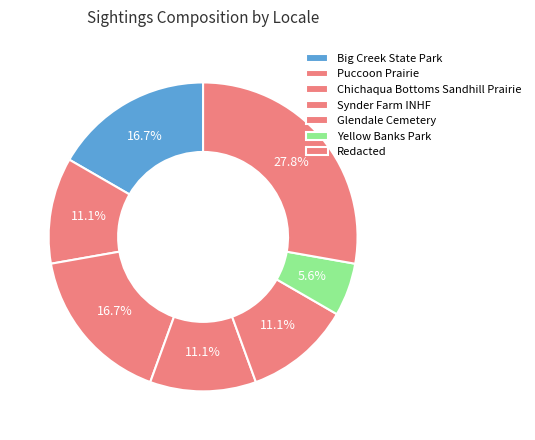

How many segments does this pie chart have?

7